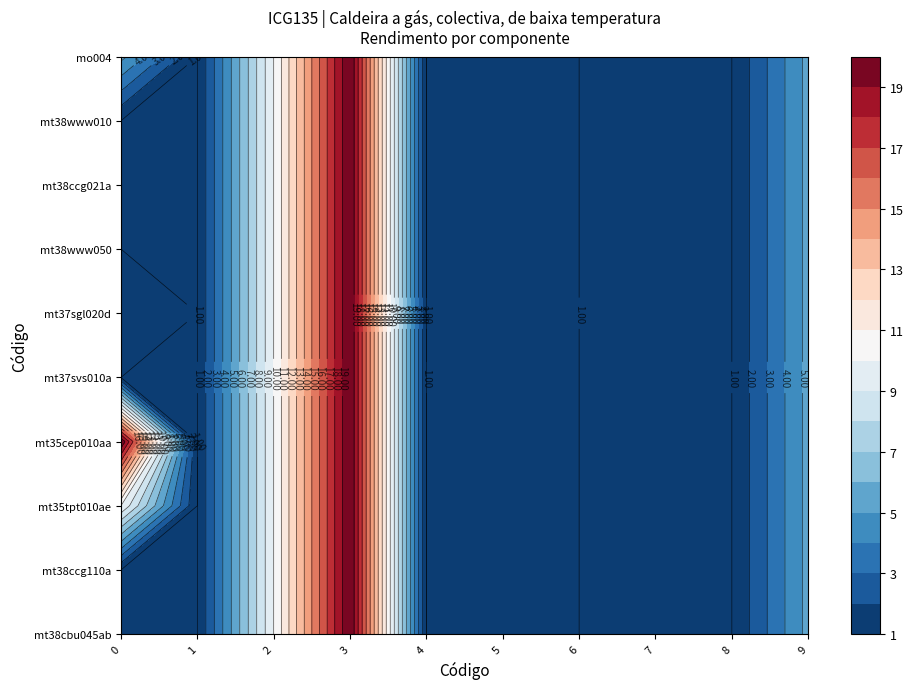

The mt38ccg021a series shows 6.2 at 2. True or false?

False